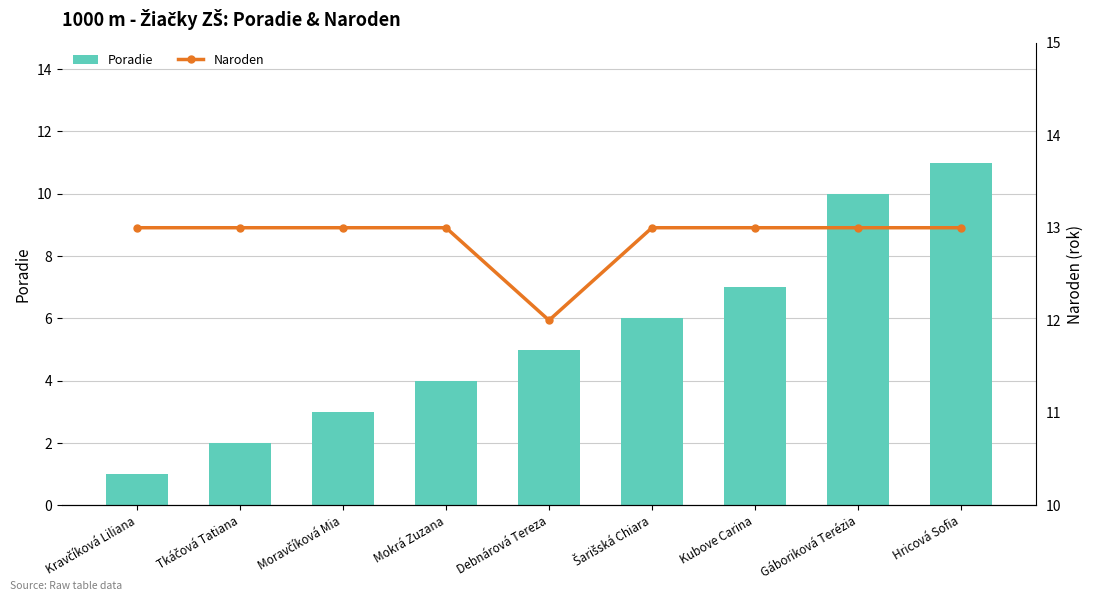

The value of Poradie at Hricová Sofia is 11. True or false?

True